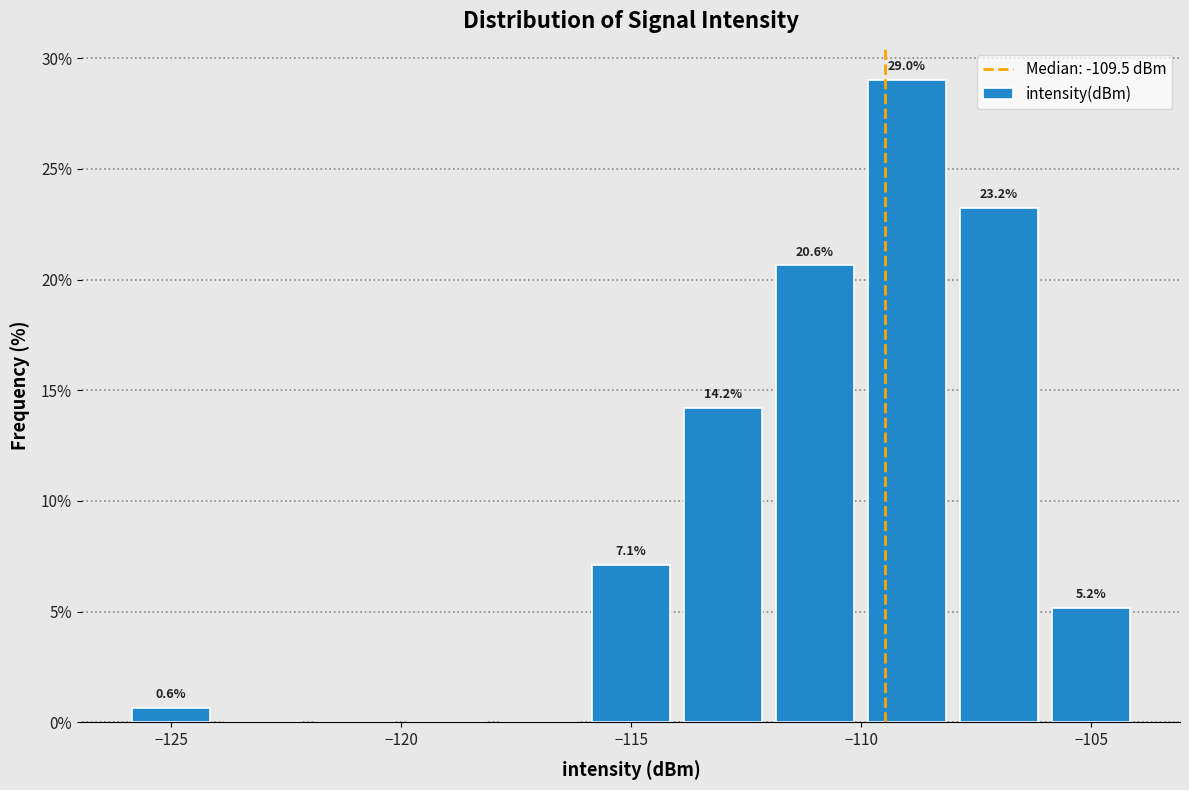

Over which range of the x-axis is the bar tallest?

-110 to -108